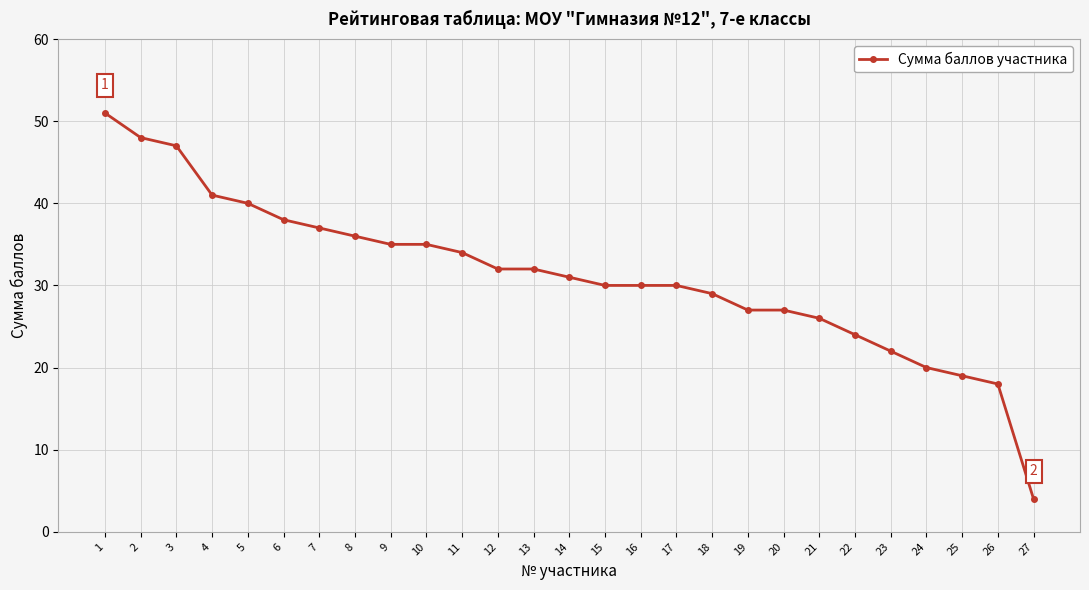

Approximately how many times larger is the value at 19 compared to 16?

0.9